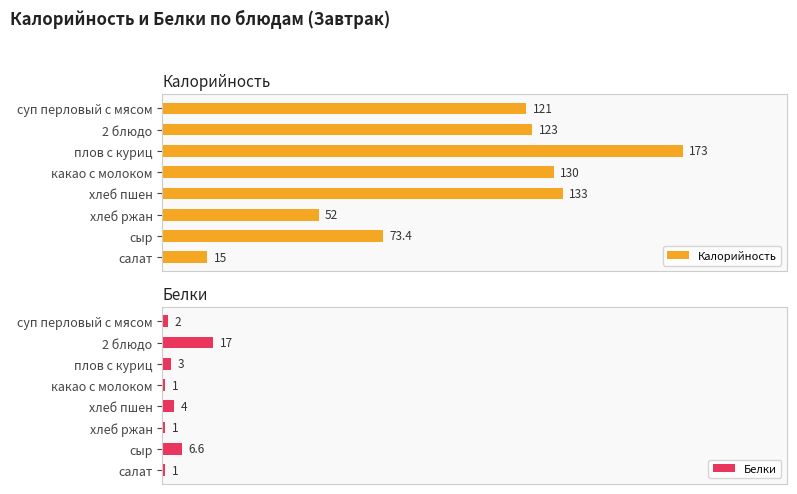

Rank the categories by Калорийность value from highest to lowest.

плов с куриц, хлеб пшен, какао с молоком, 2 блюдо, суп перловый с мясом, сыр, хлеб ржан, салат